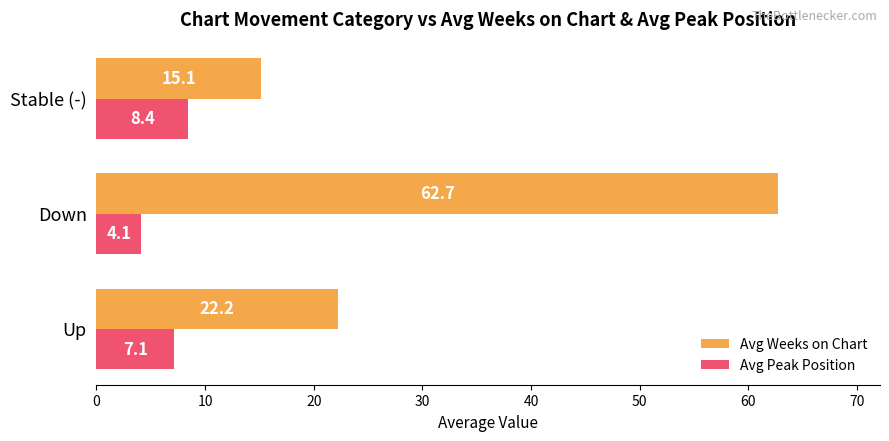

List the labels in order of Avg Weeks on Chart value, smallest first.

Stable (-), Up, Down